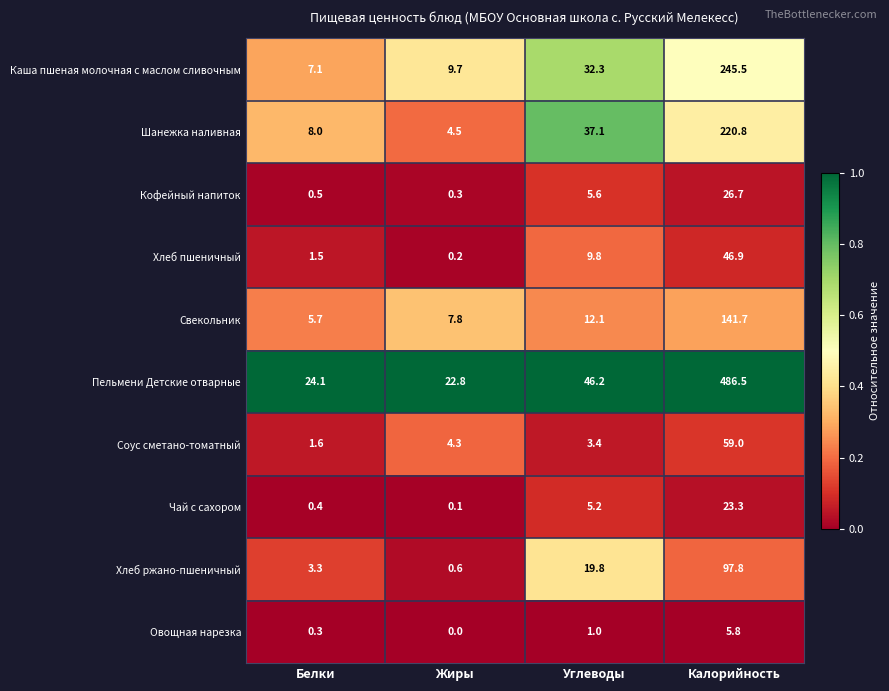

What is the total value across all series at Калорийность?

1354.0